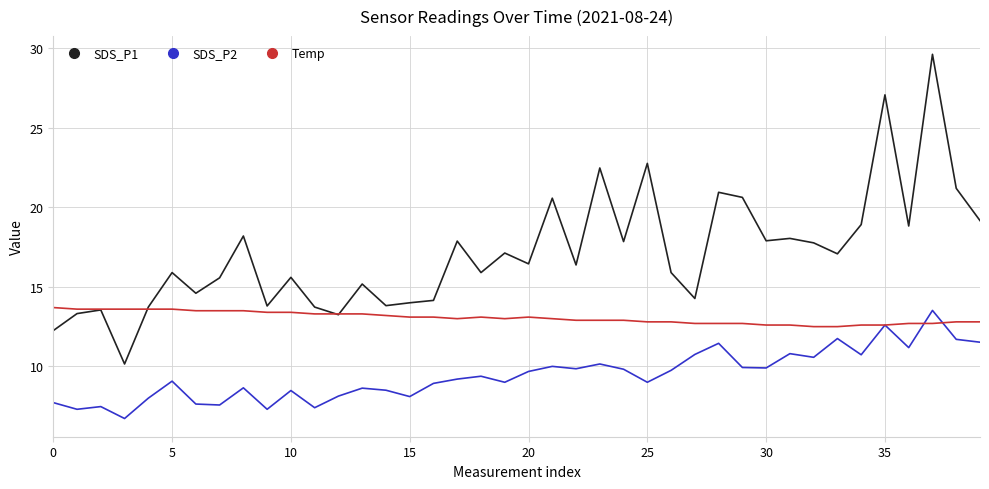

Which series has the widest spread of values?

SDS_P1